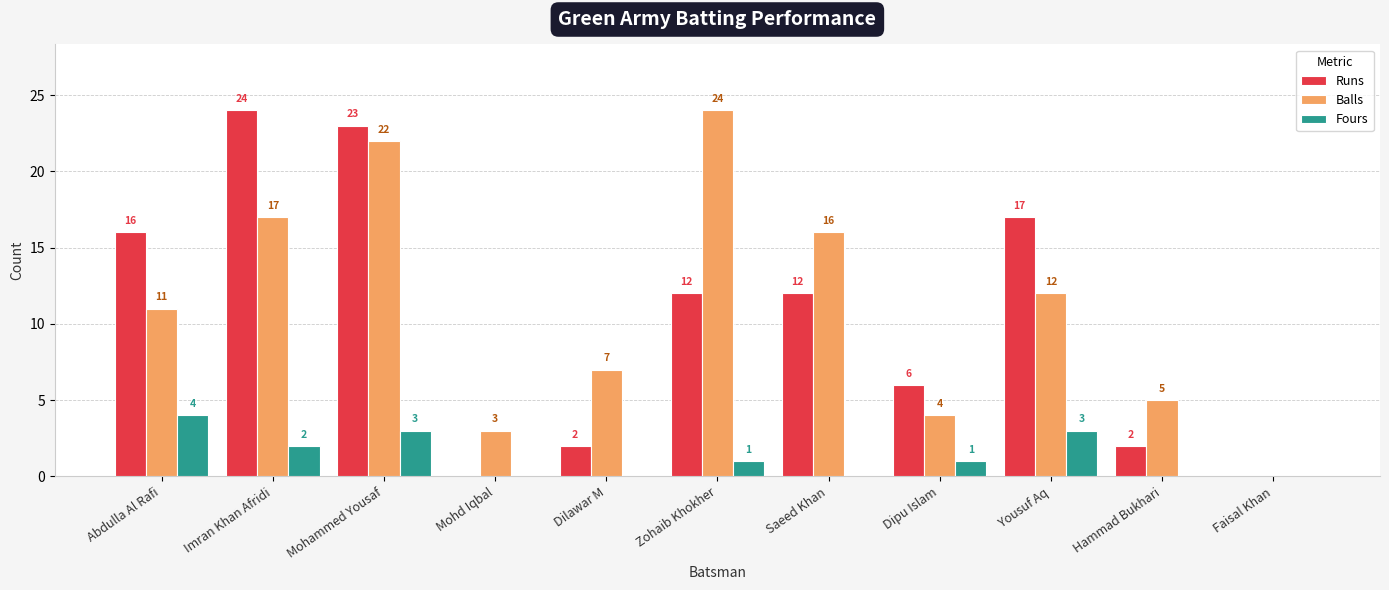

Where does the Runs series first go above 12?

Abdulla Al Rafi